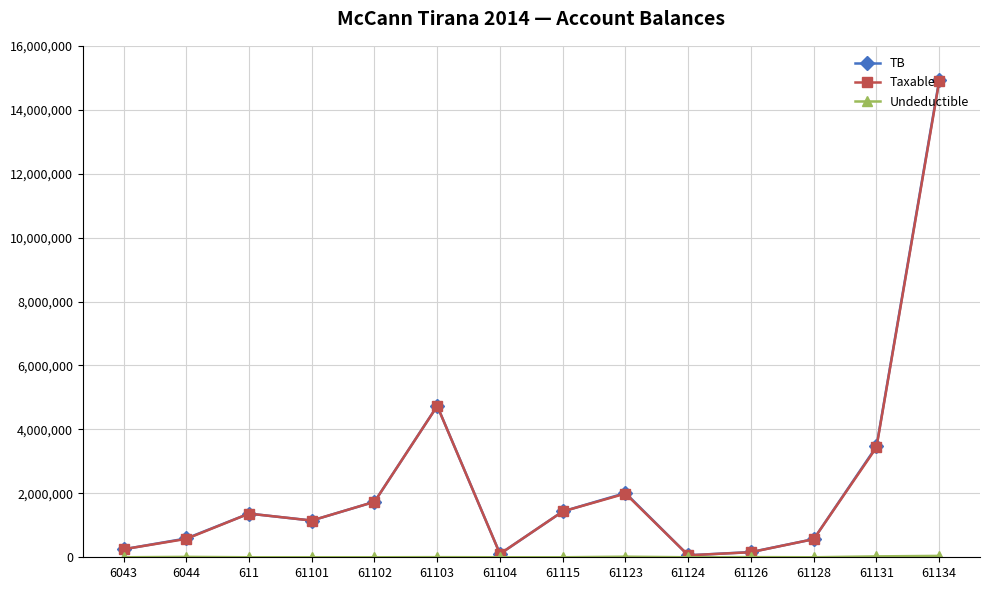

Is it true that TB equals 1661035.6 at 61131?

False